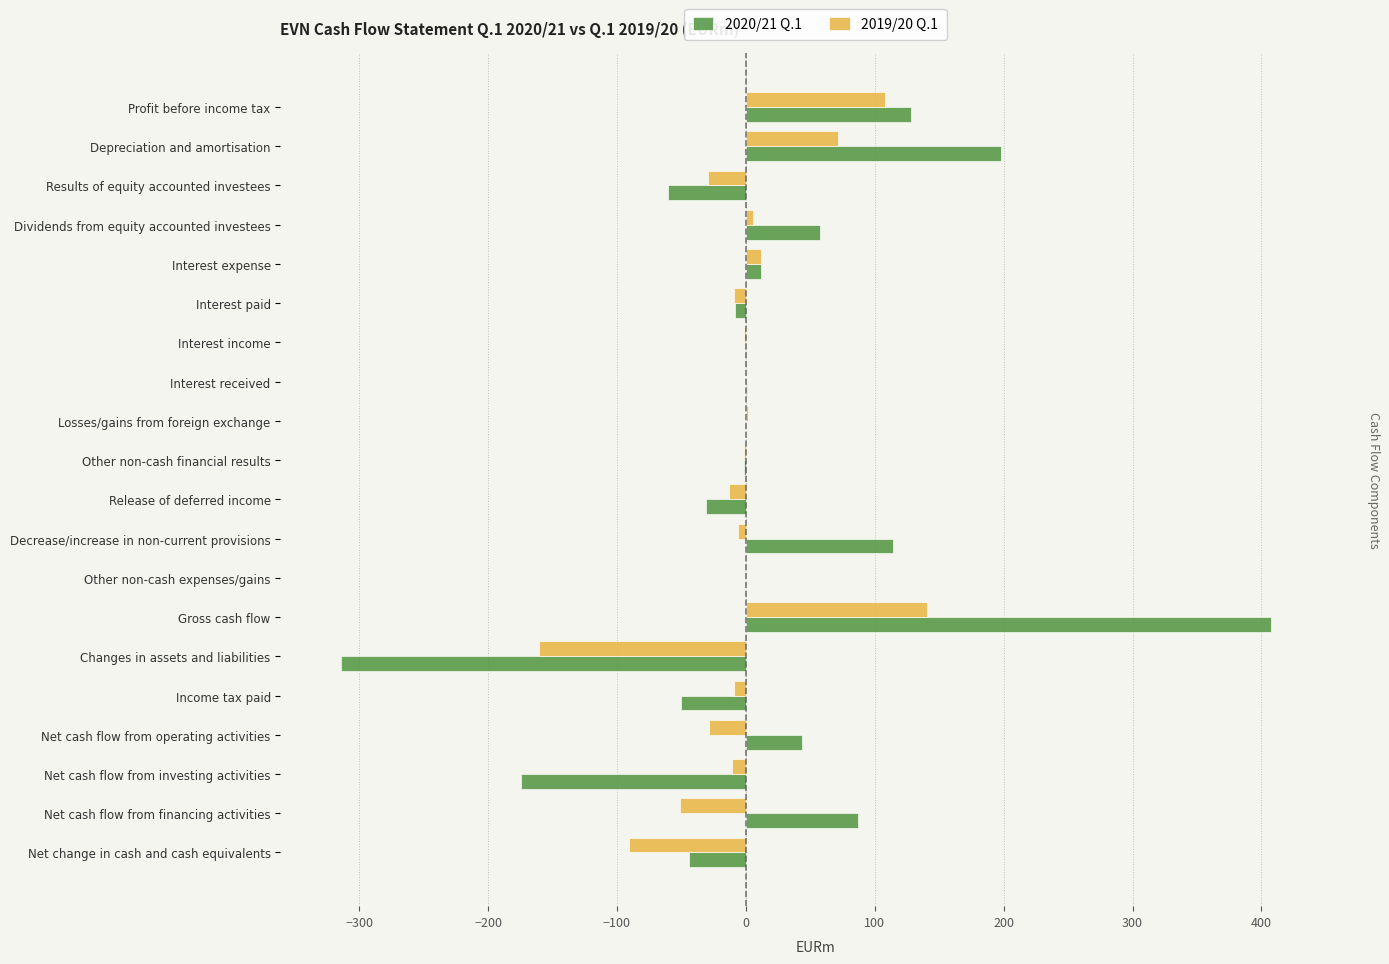

What is the sum of the 2020/21 Q.1 values at Results of equity accounted investees and Interest paid?

-68.7